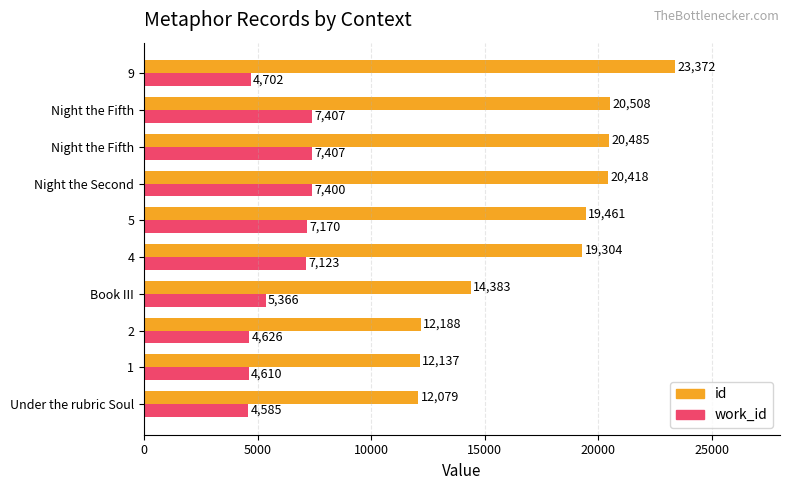

How many series are shown in this chart?

2